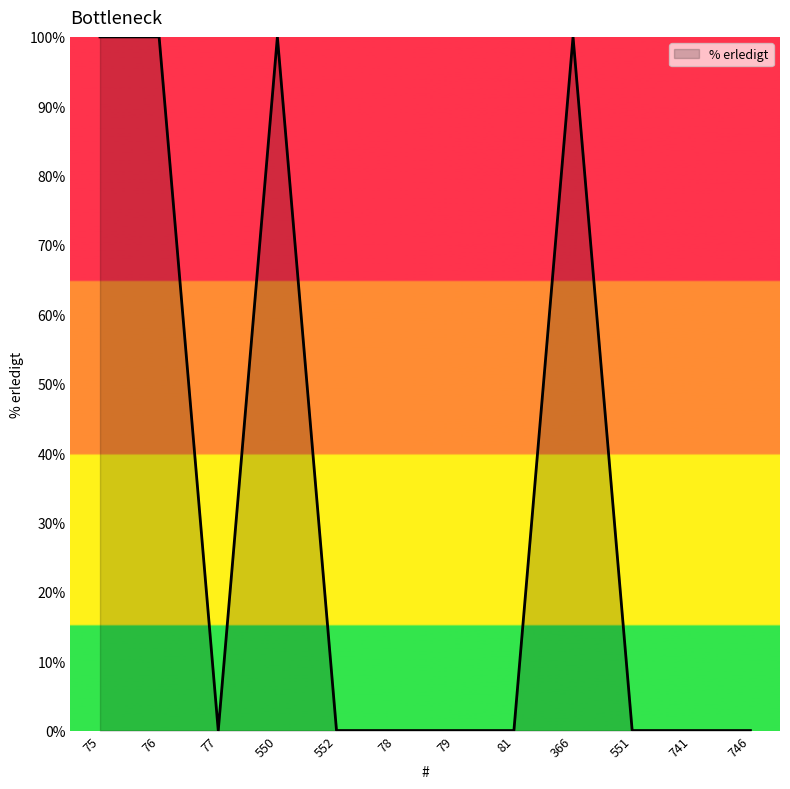

Reading left to right, transcribe all the data shown in this chart.

100	100	0	100	0	0	0	0	100	0	0	0